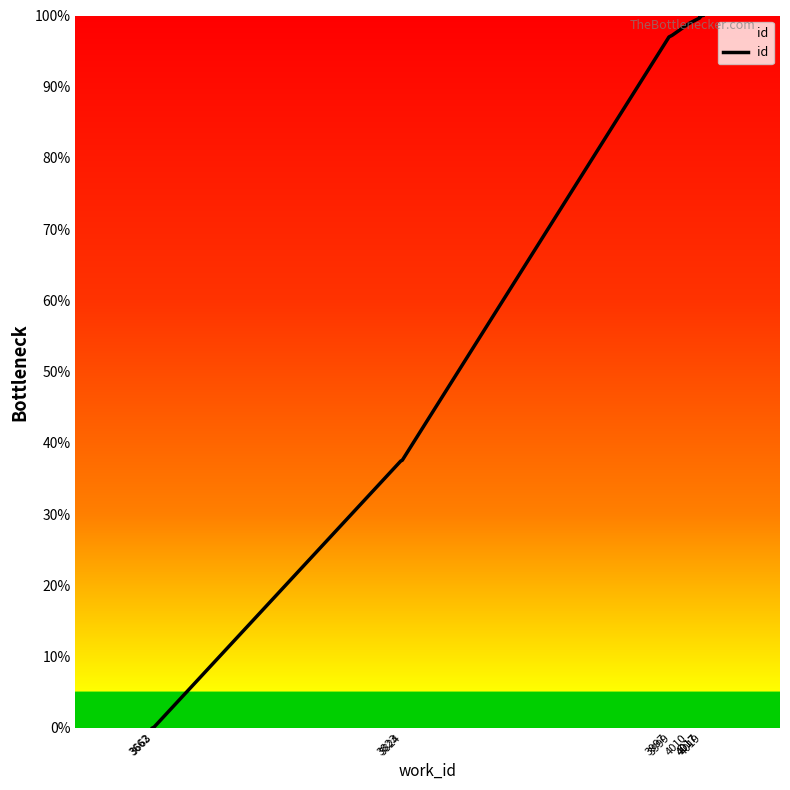

What is the sum of all values?

667.8